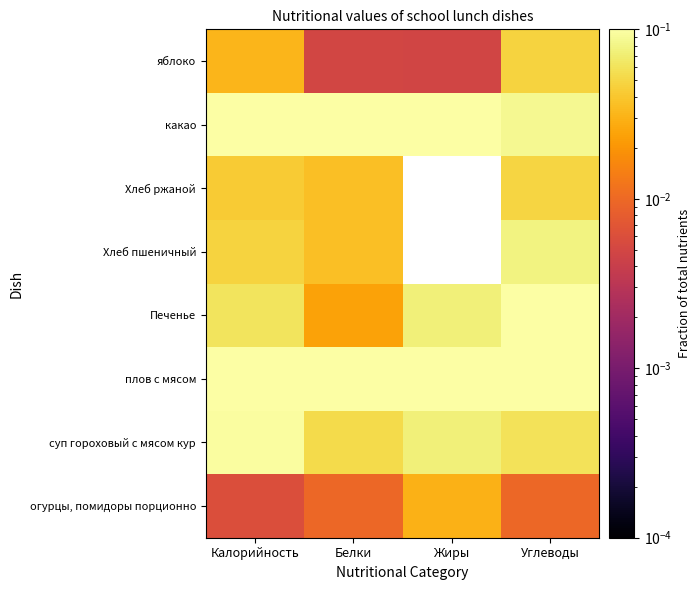

At how many categories does at least one series exceed 0?

4